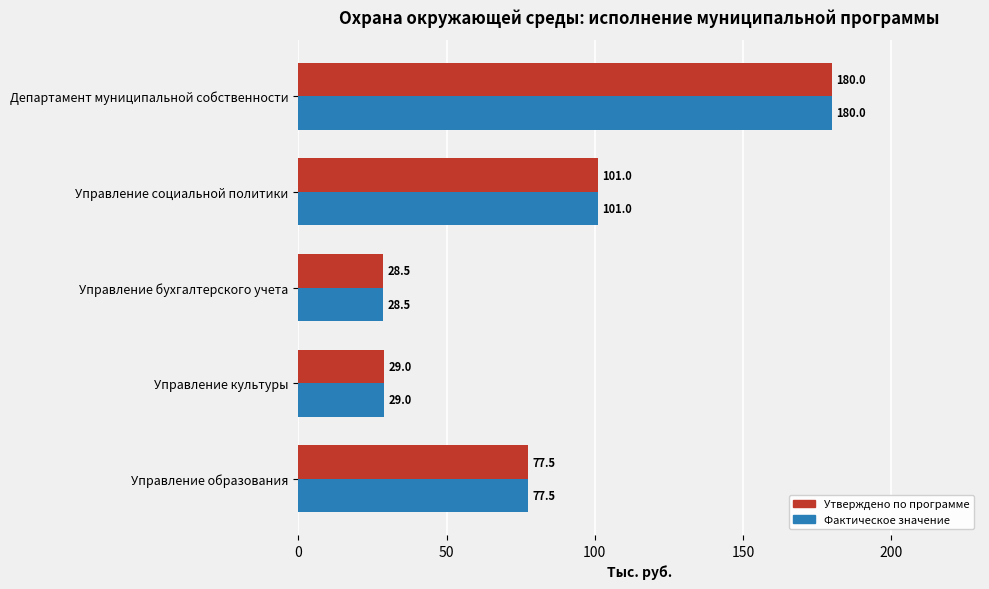

Read the Утверждено по программе value at Управление социальной политики.

101.0